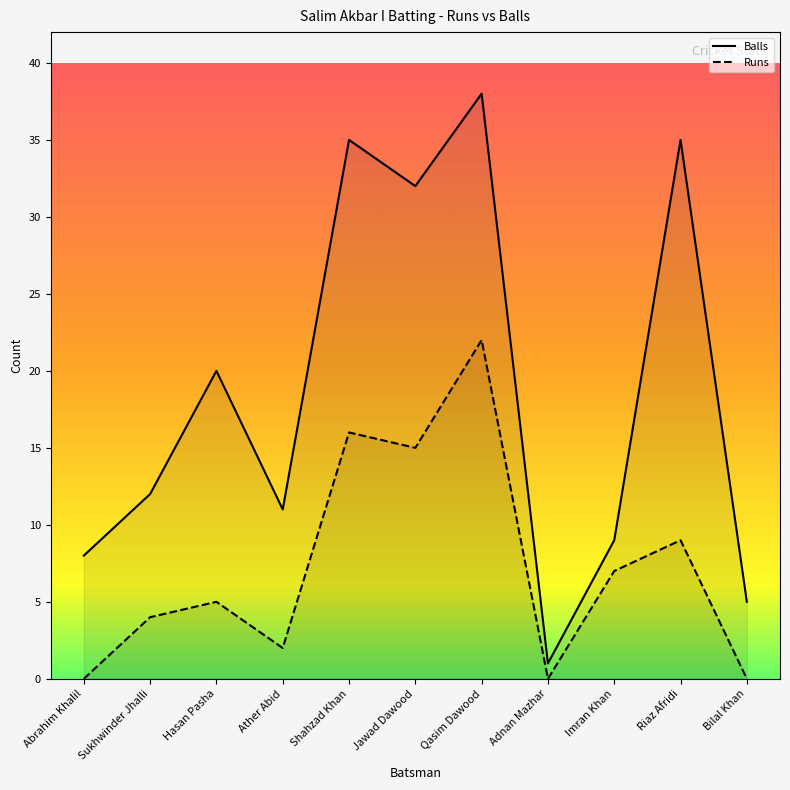

What are all the series names shown in the legend?

Balls, Runs